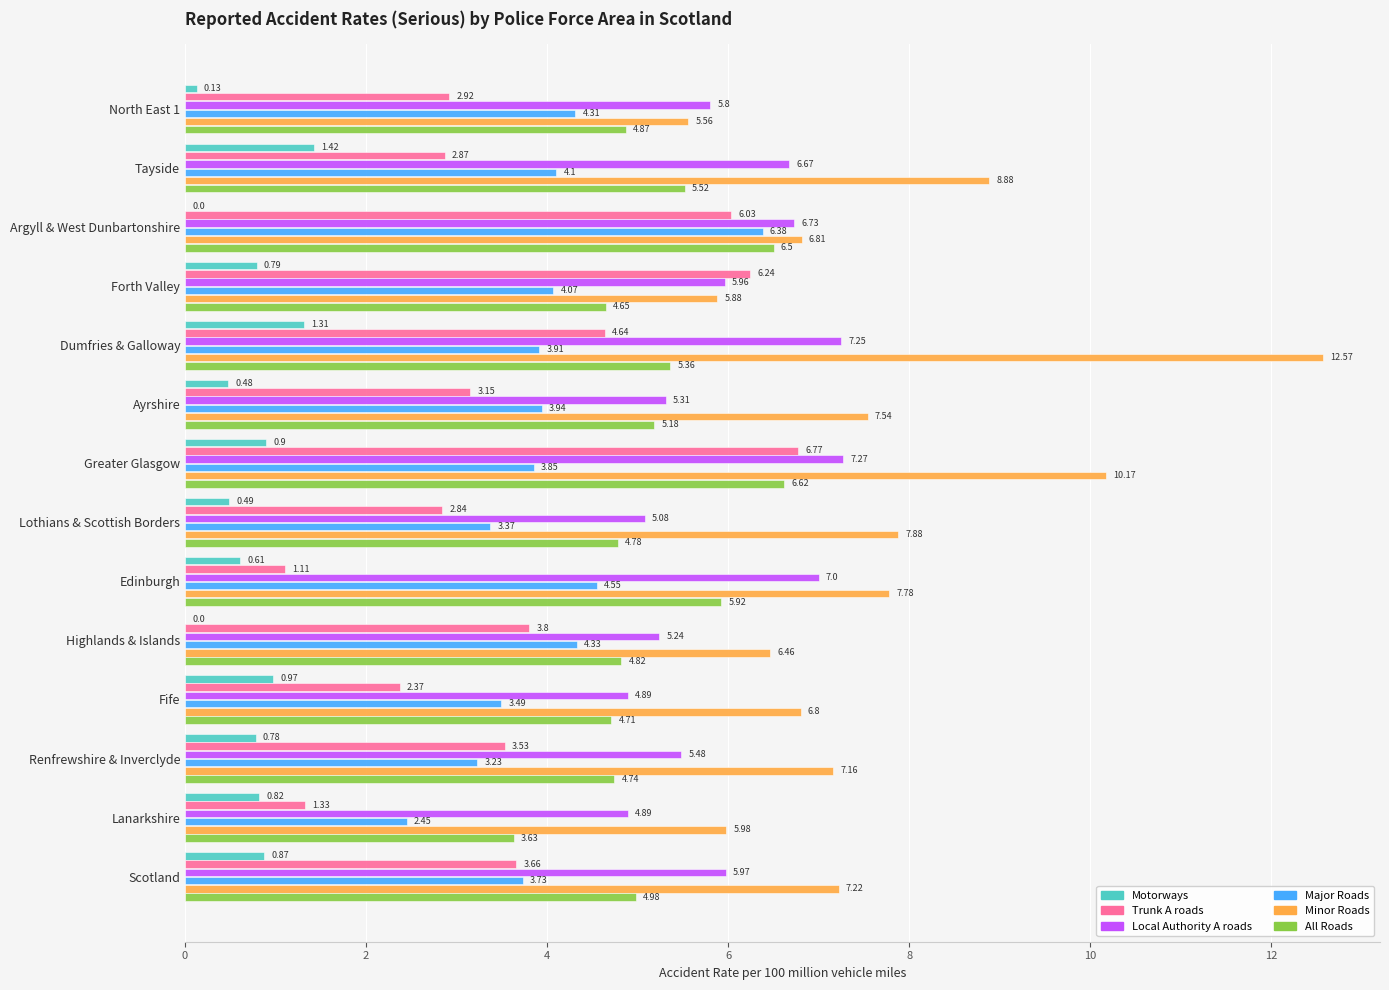

Between Fife and Renfrewshire & Inverclyde, which series saw the biggest shift?

Trunk A roads